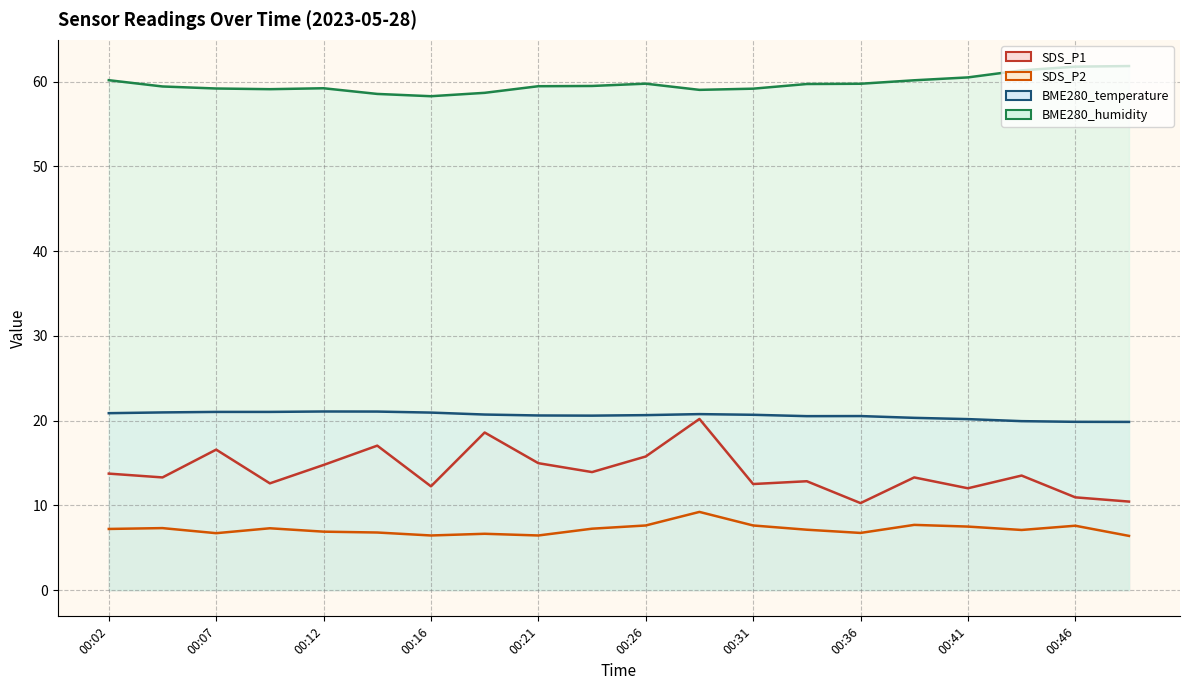

What is the difference between the highest and lowest values at 00:26?

52.1